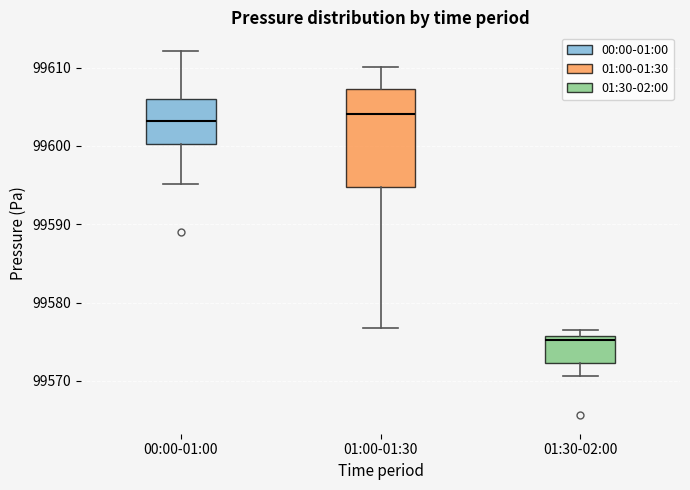

Reading left to right, transcribe this box plot: for each box, give where its median line is, the range the box spans, and where its two whiskers end, as read against the y-axis. The values are not printed on the chart, so give them approximately, as read against the axis.

00:00-01:00: median 99603, box 99600 to 99606, whiskers 99595 to 99612
01:00-01:30: median 99604, box 99595 to 99607, whiskers 99577 to 99610
01:30-02:00: median 99575, box 99572 to 99576, whiskers 99571 to 99576 (just above the box's upper edge)